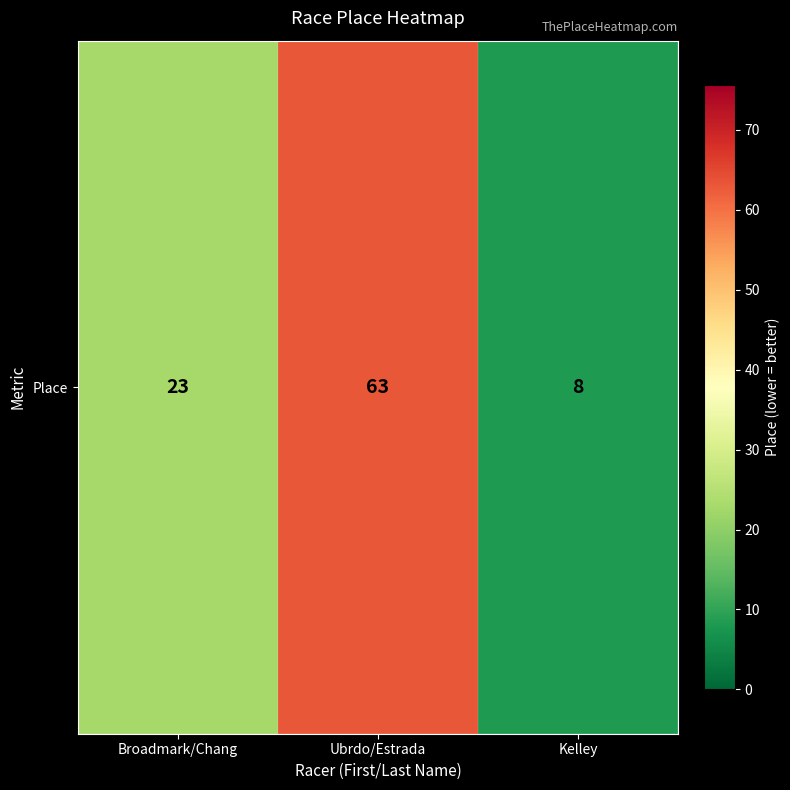

The value at Ubrdo/Estrada is 100. True or false?

False